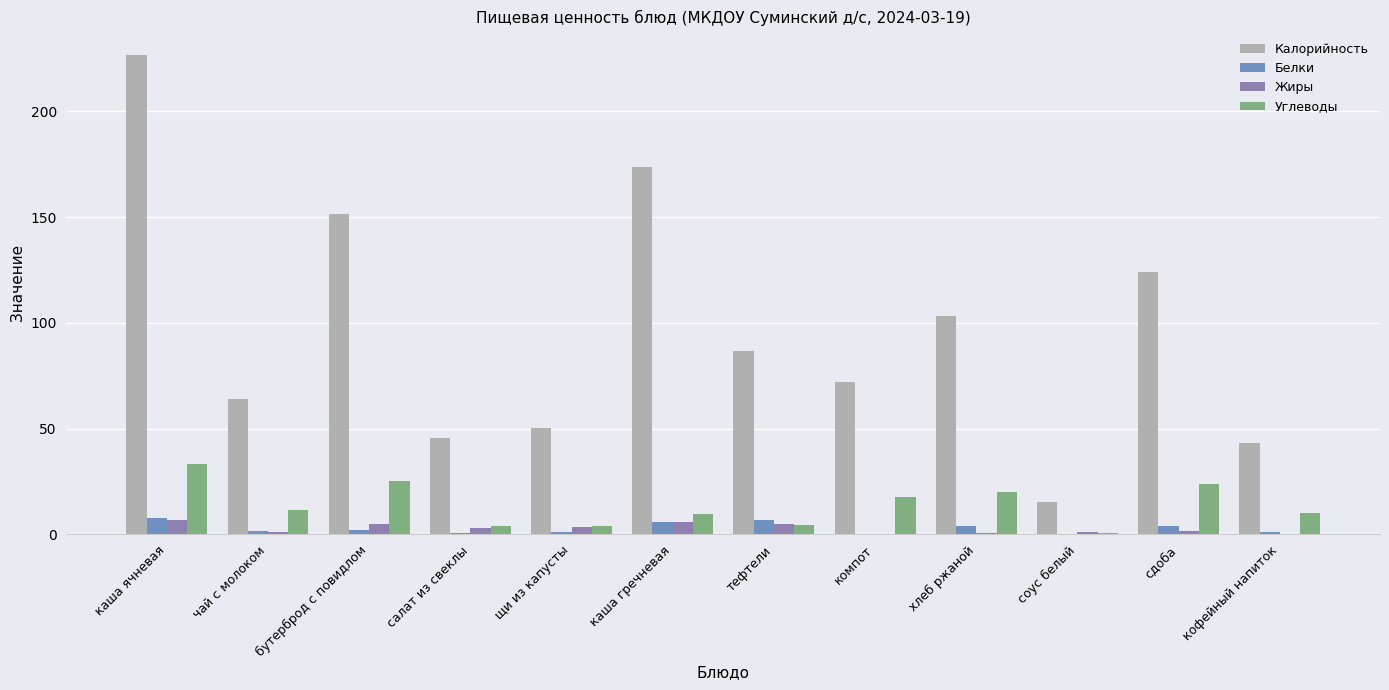

What position from the left is каша ячневая?

1